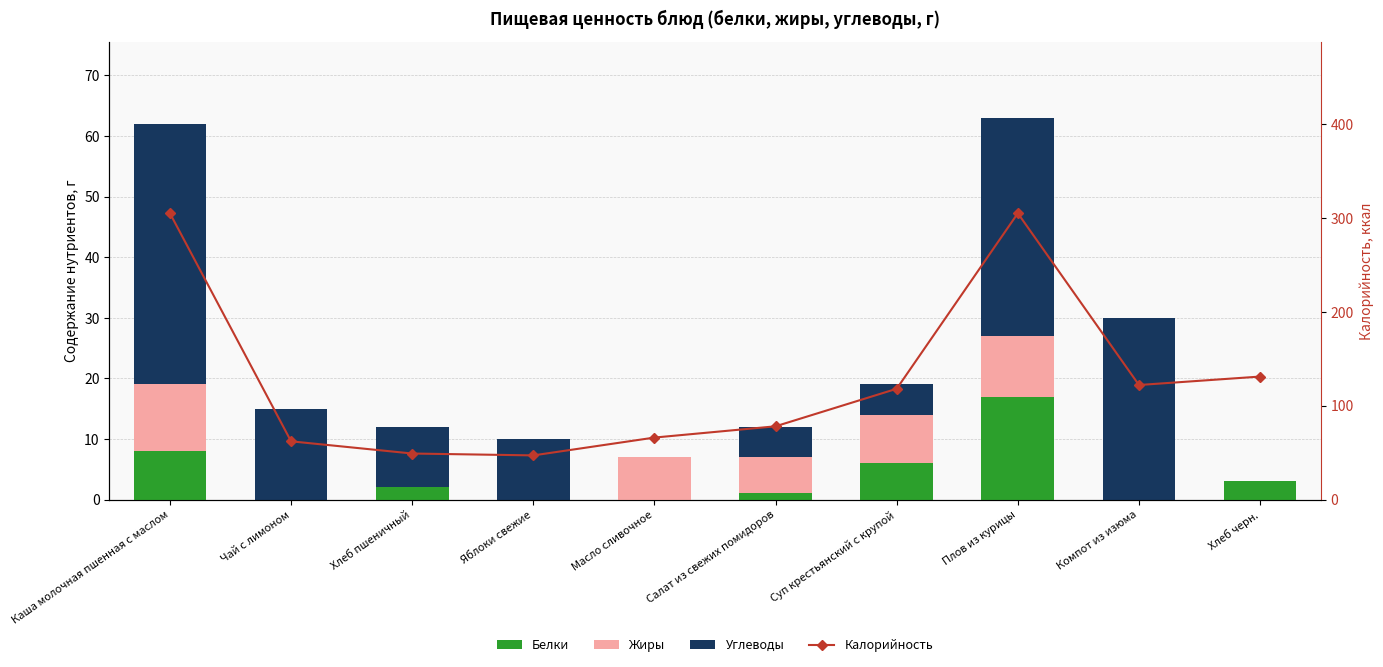

Reading left to right, transcribe all the data shown in this chart.

Белки: 8	0	2	0	0	1	6	17	0	3
Жиры: 11	0	0	0	7	6	8	10	0	0
Углеводы: 43	15	10	10	0	5	5	36	30	0
Калорийность: 305	62	49	47	66	78	118	305	122	131